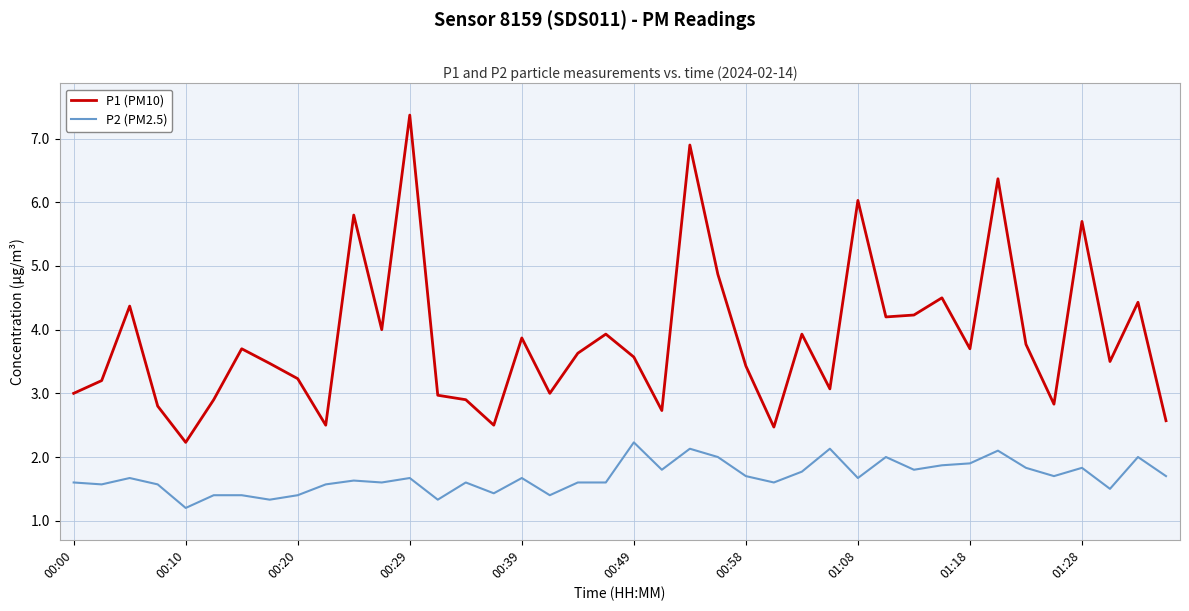

Which series has the largest range (max minus min)?

P1 (PM10)